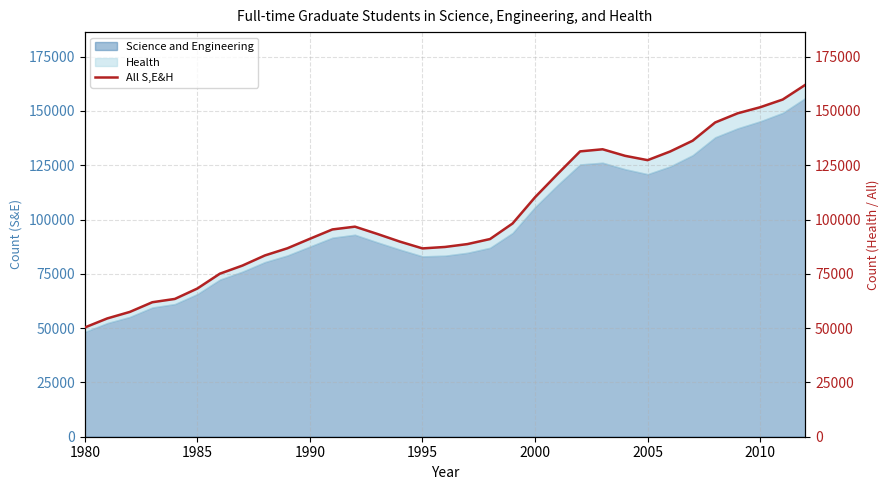

What is the minimum value shown in the chart?

50302